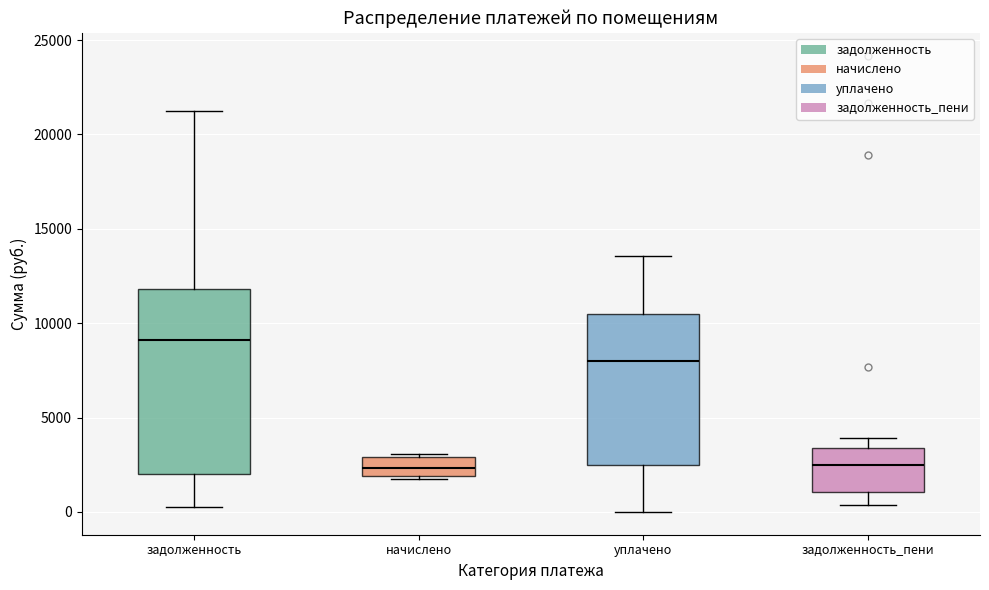

Where is the upper edge of the box for задолженность on the y-axis? The values are not printed on the chart, so give them approximately, as read against the axis.

12000